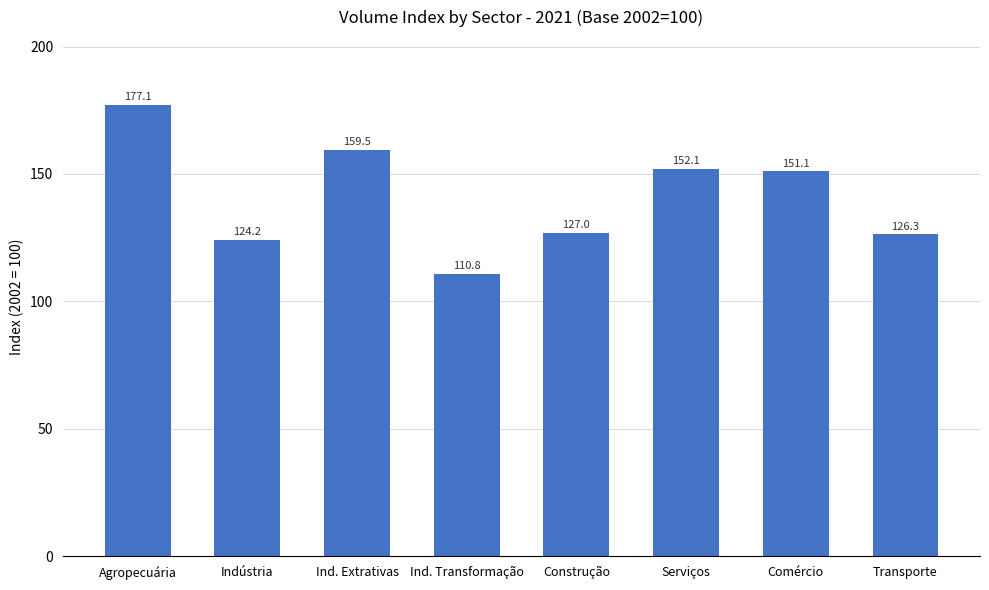

What is the difference between the second highest and second lowest values?

35.4